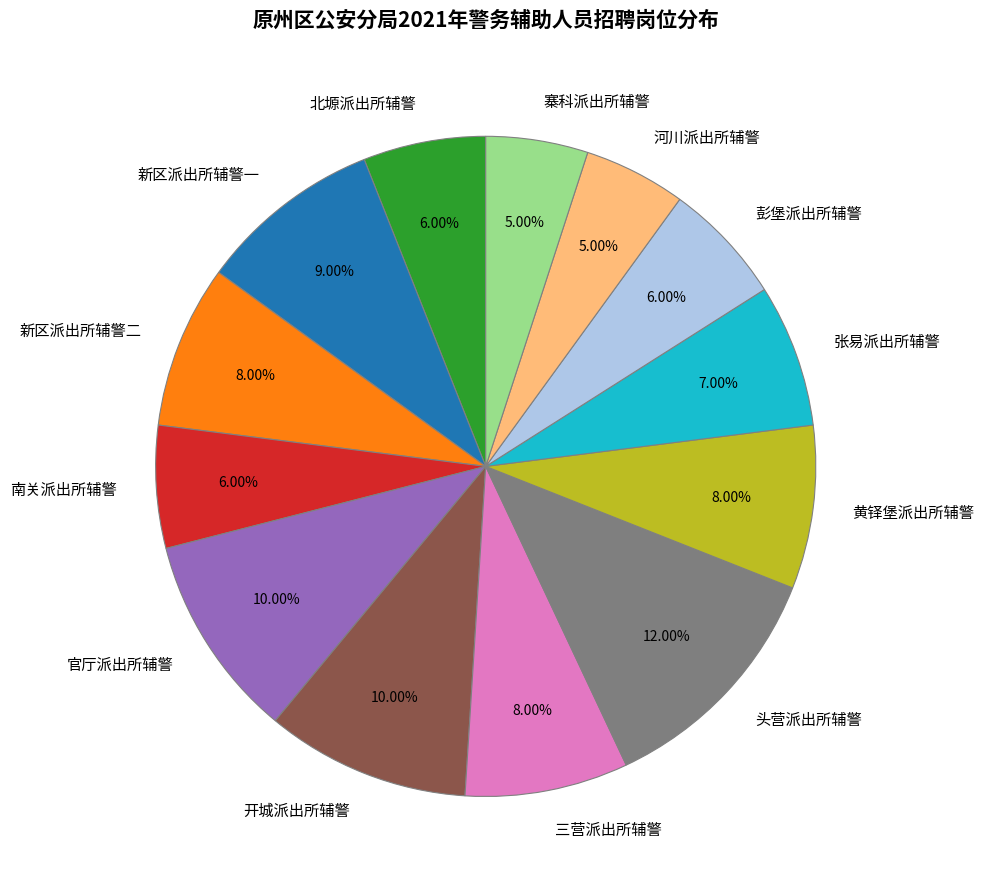

To the nearest percent, what portion does 官厅派出所辅警 represent?

10%